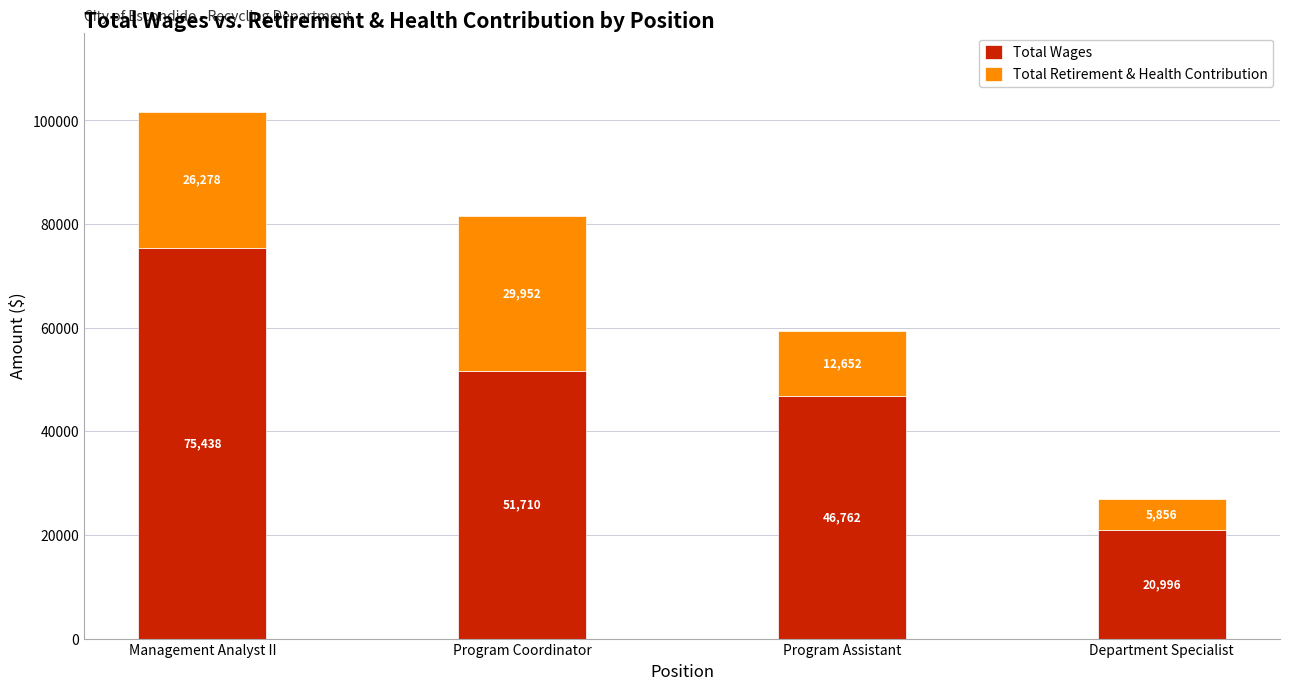

What are all the series names shown in the legend?

Total Wages, Total Retirement & Health Contribution